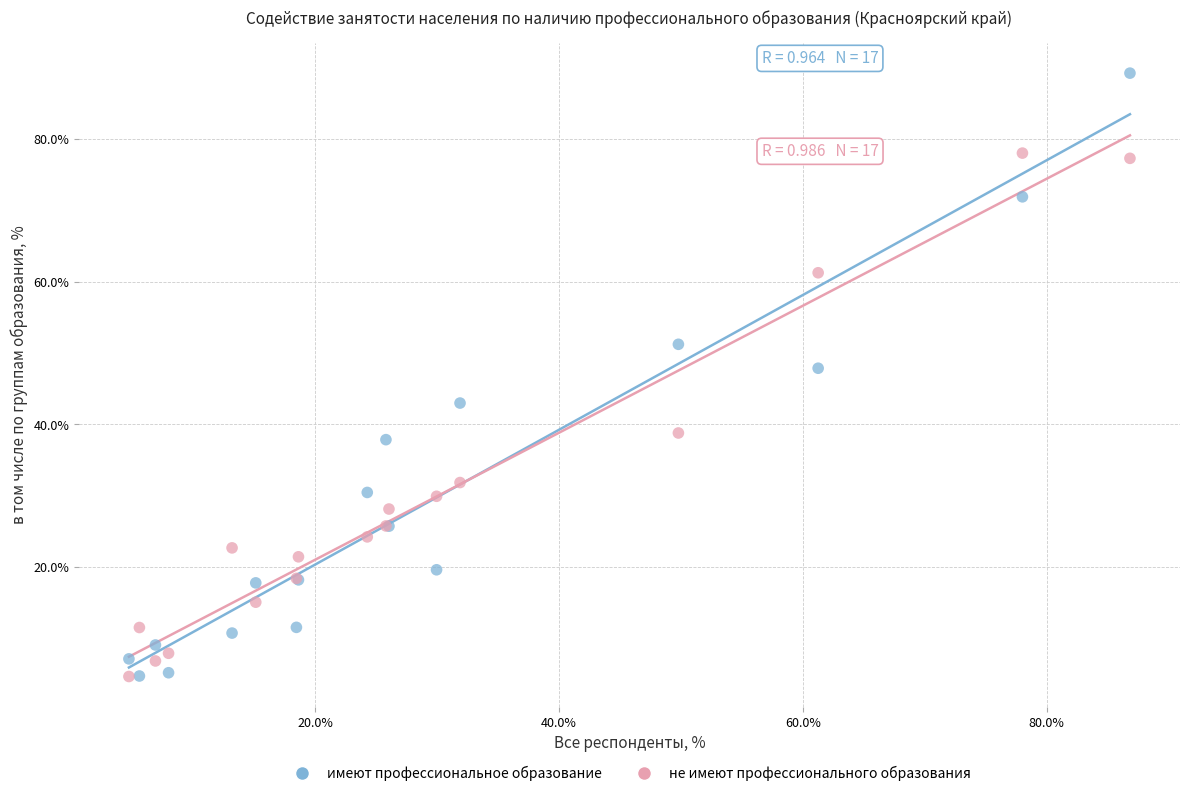

Which series has the largest Y range (max minus min)?

имеют профессиональное образование